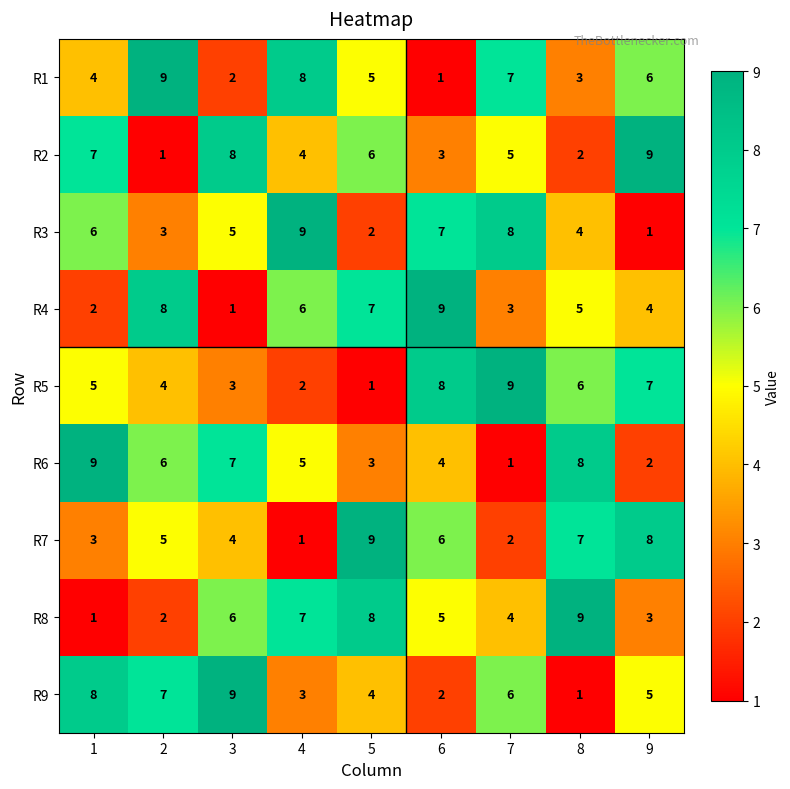

The R3 series shows 7 at 6. True or false?

True